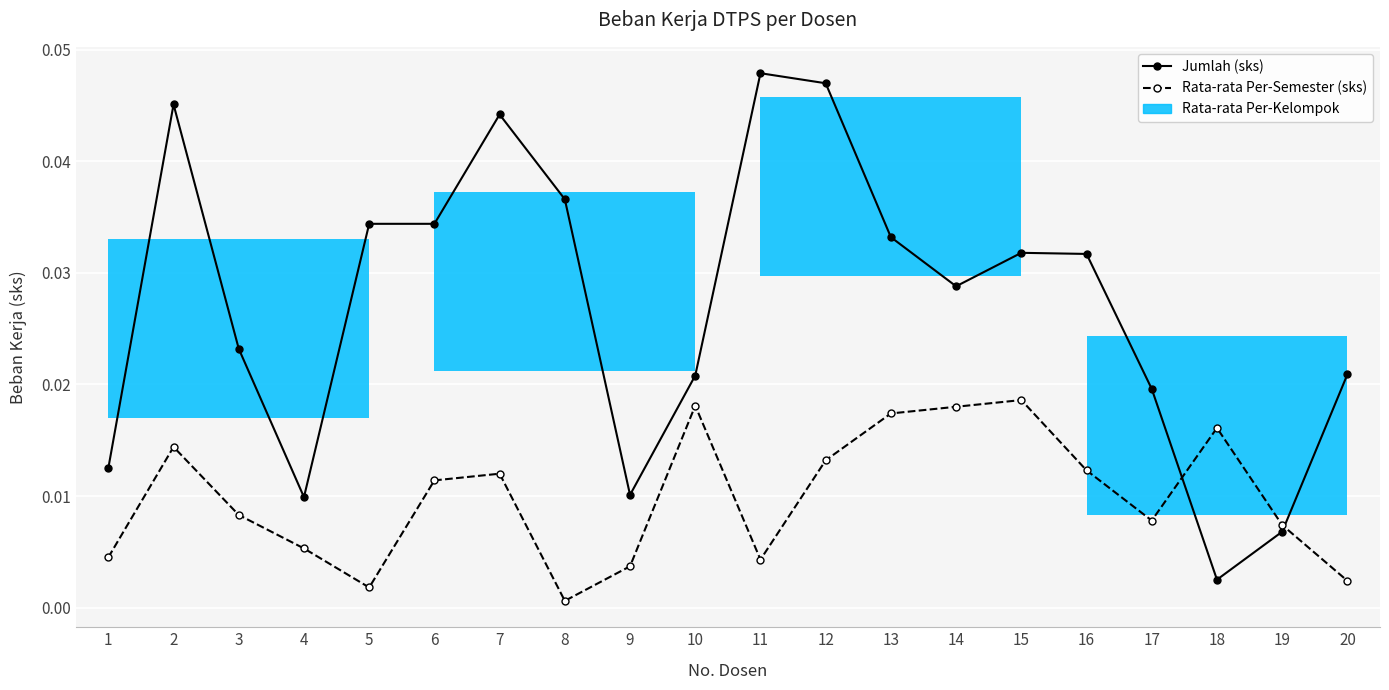

Between 12 and 13, which series saw the biggest shift?

Jumlah (sks)